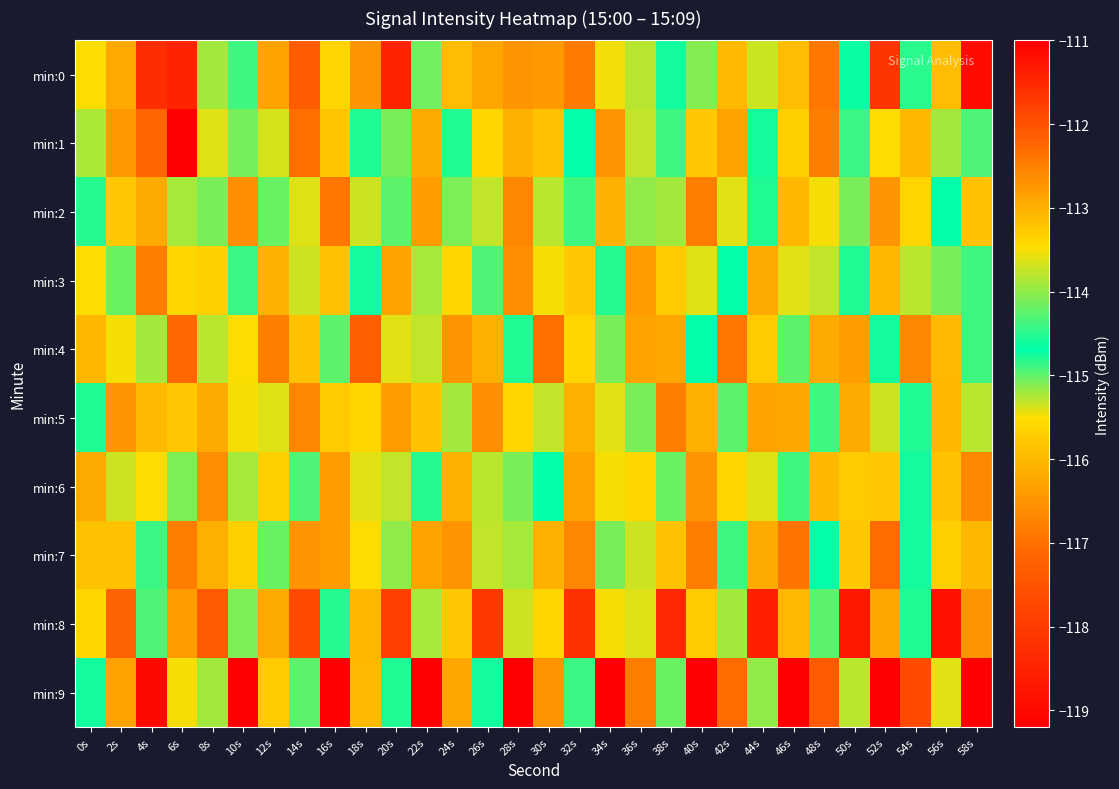

What is the difference between the highest and lowest values at 12s?

3.5